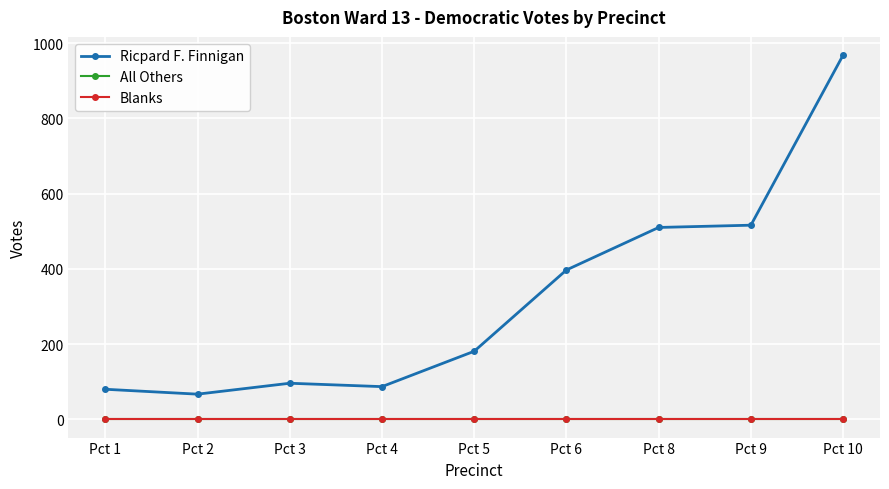

Does the chart have visible grid lines?

Yes